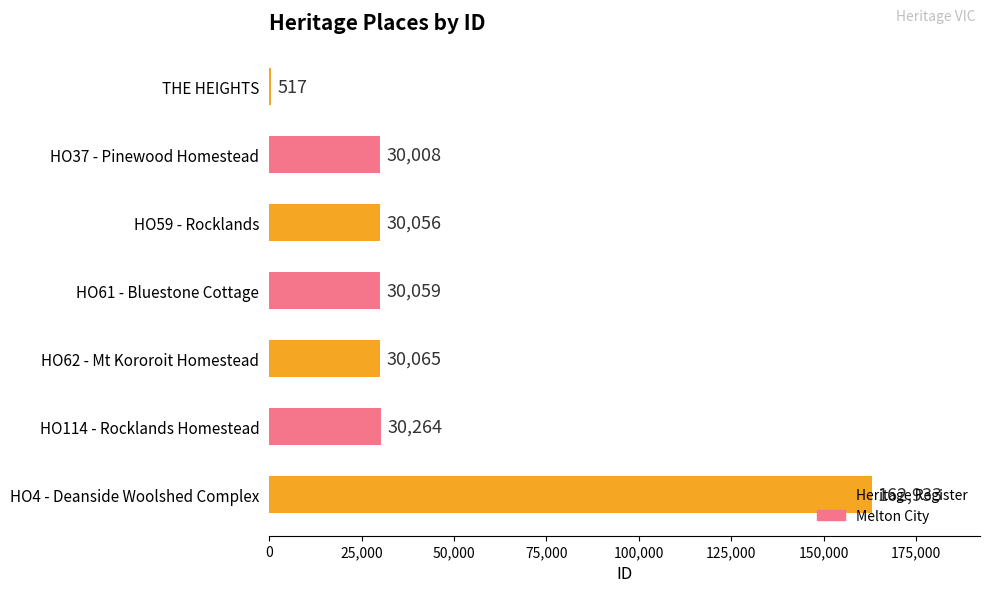

Which has a higher value, THE HEIGHTS or HO62 - Mt Kororoit Homestead?

HO62 - Mt Kororoit Homestead